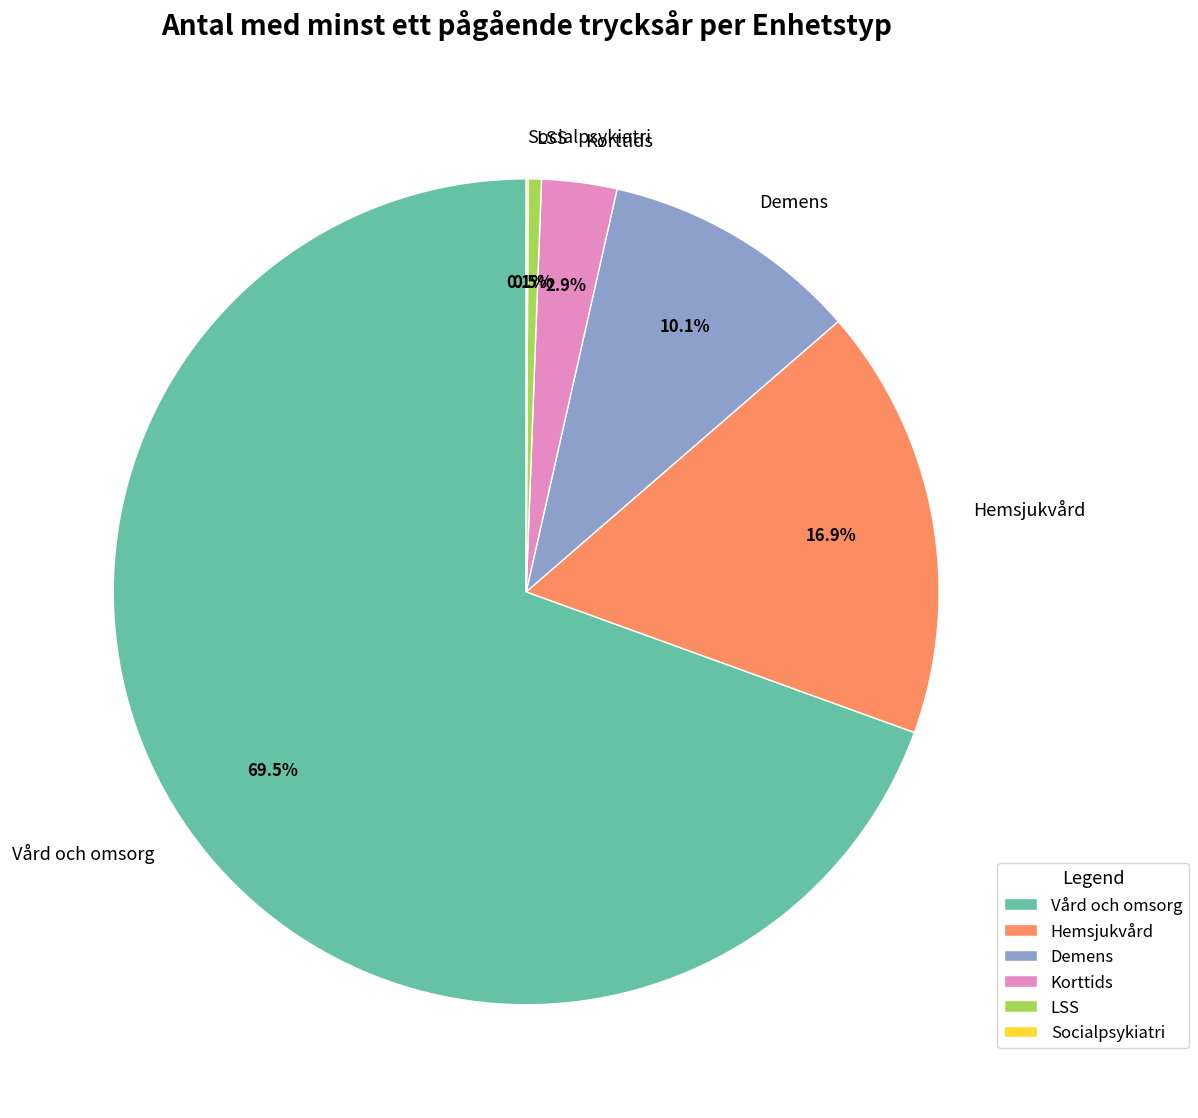

Combined, what portion of the pie is Korttids and Hemsjukvård?

19.8%